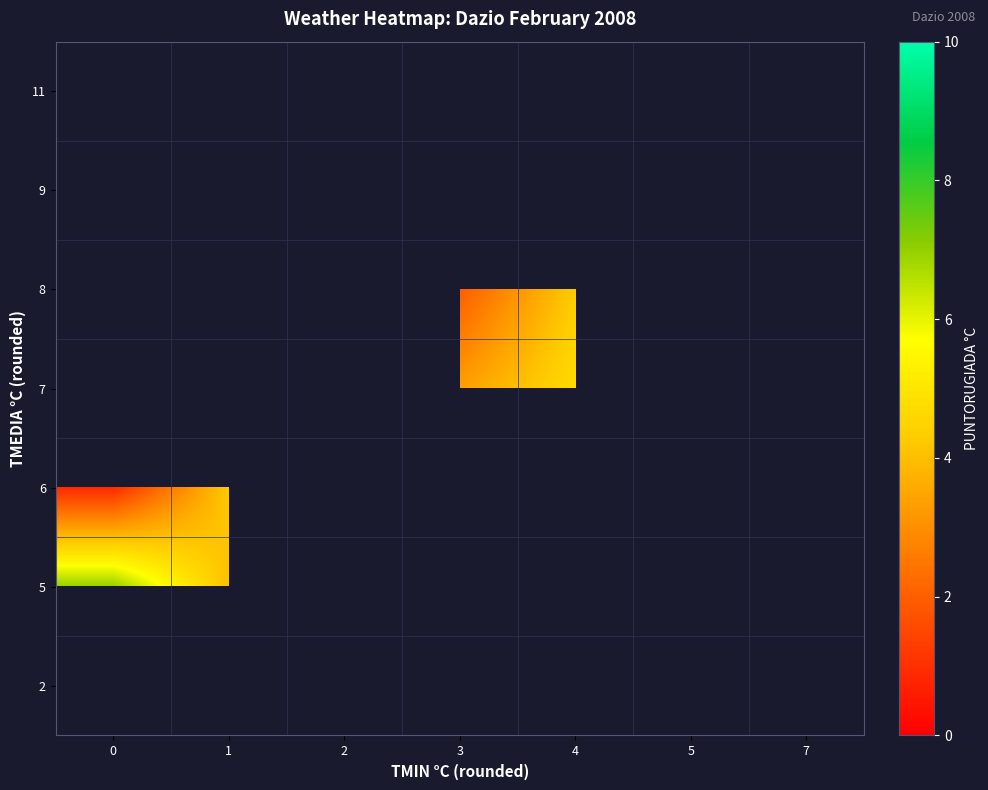

Is the value of 7 at 3 greater than the value of 11 at 2?

No